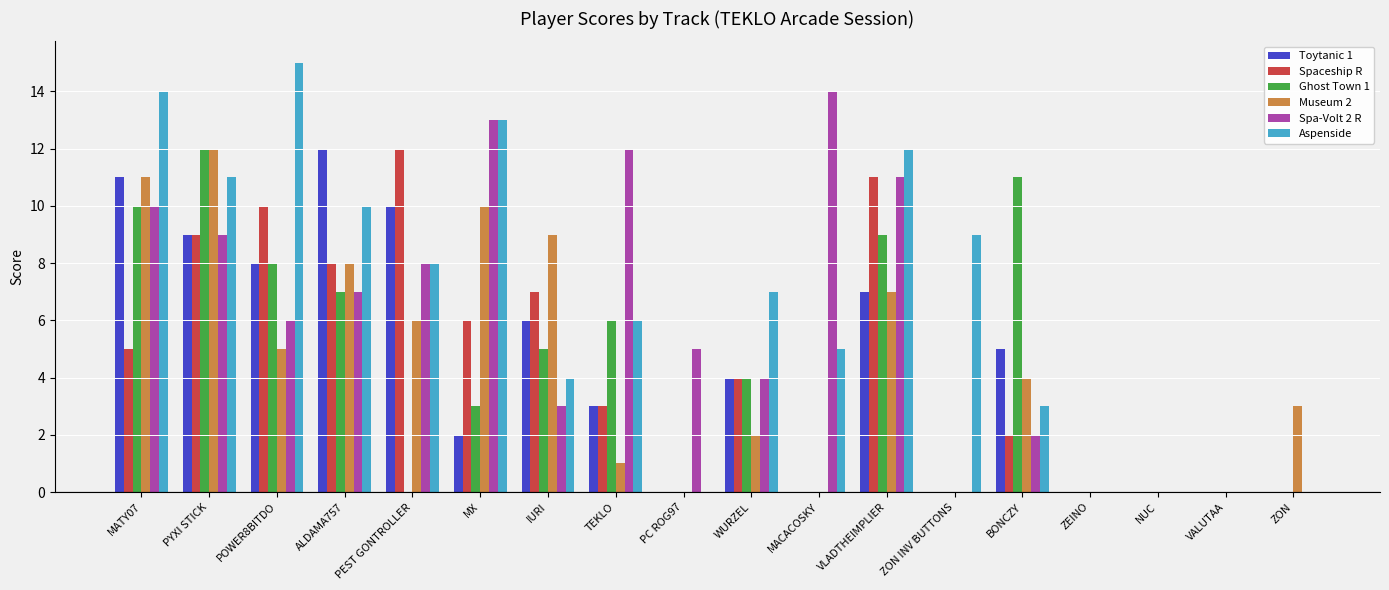

The Aspenside series shows 12 at VLADTHEIMPLIER. True or false?

True